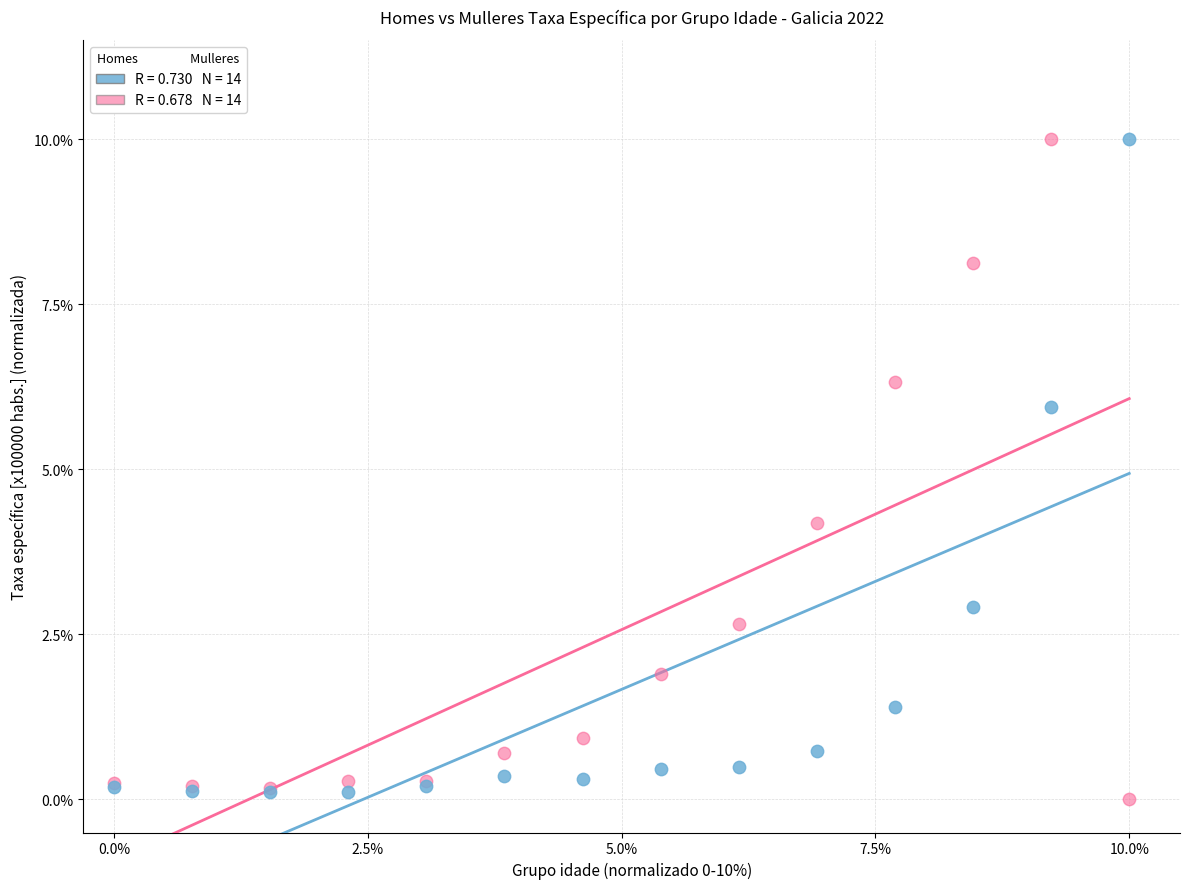

Across all series, what Y value is closest to 5?

4.2